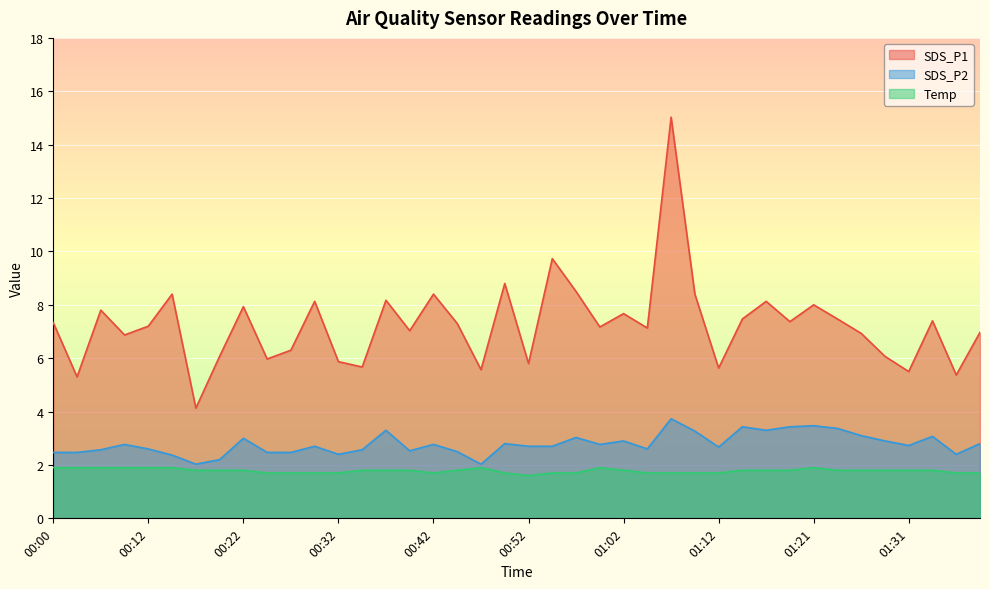

What is the sum of the SDS_P2 values at 00:17 and 01:34?

5.1